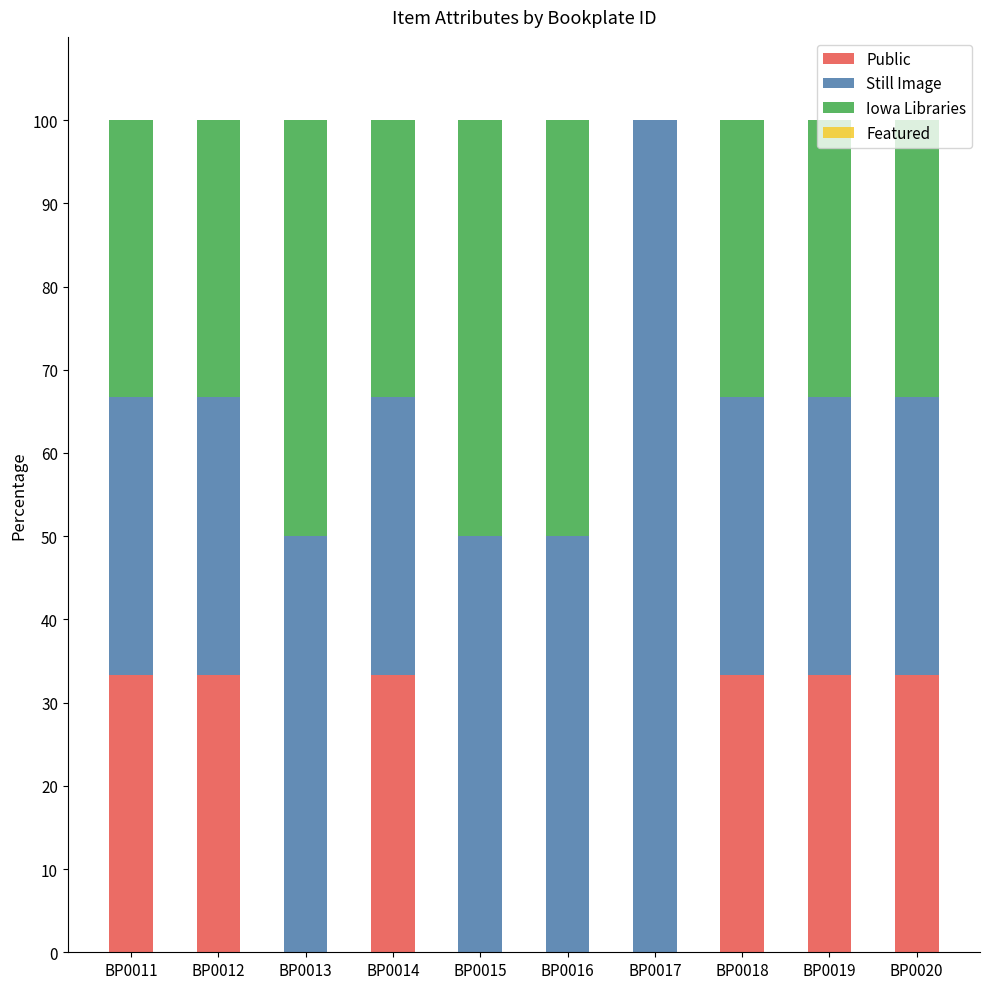

Is it true that Public equals -16.1 at BP0017?

False